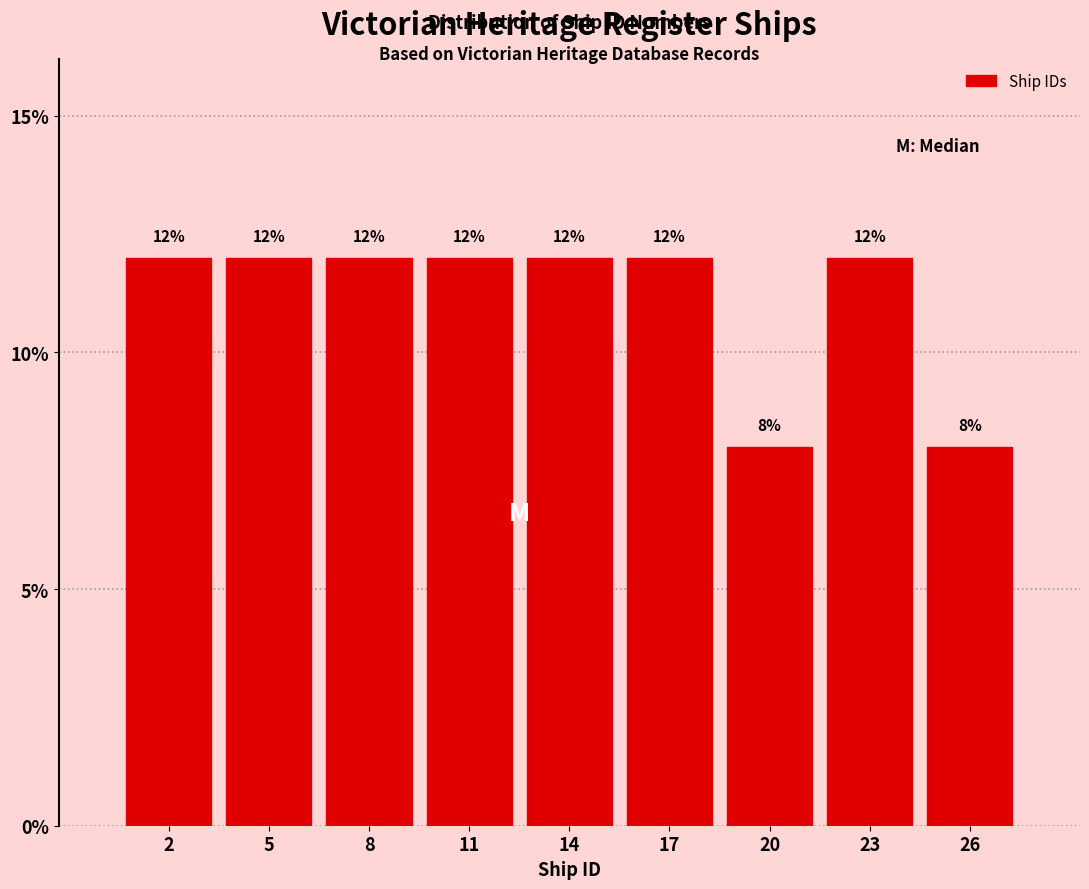

Reading left to right, extract all data points from this chart.

2=12	5=12	8=12	11=12	14=12	17=12	20=8	23=12	26=8